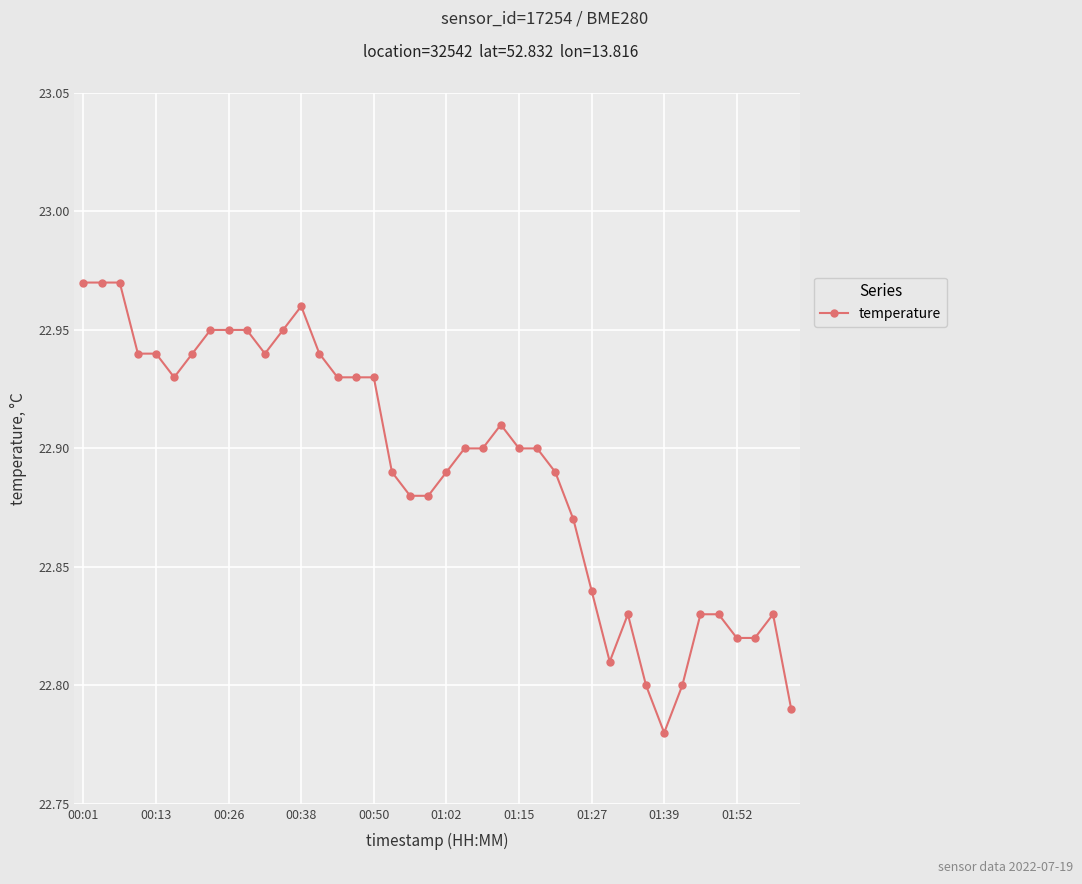

Does the chart display data point markers on the line(s)?

Yes